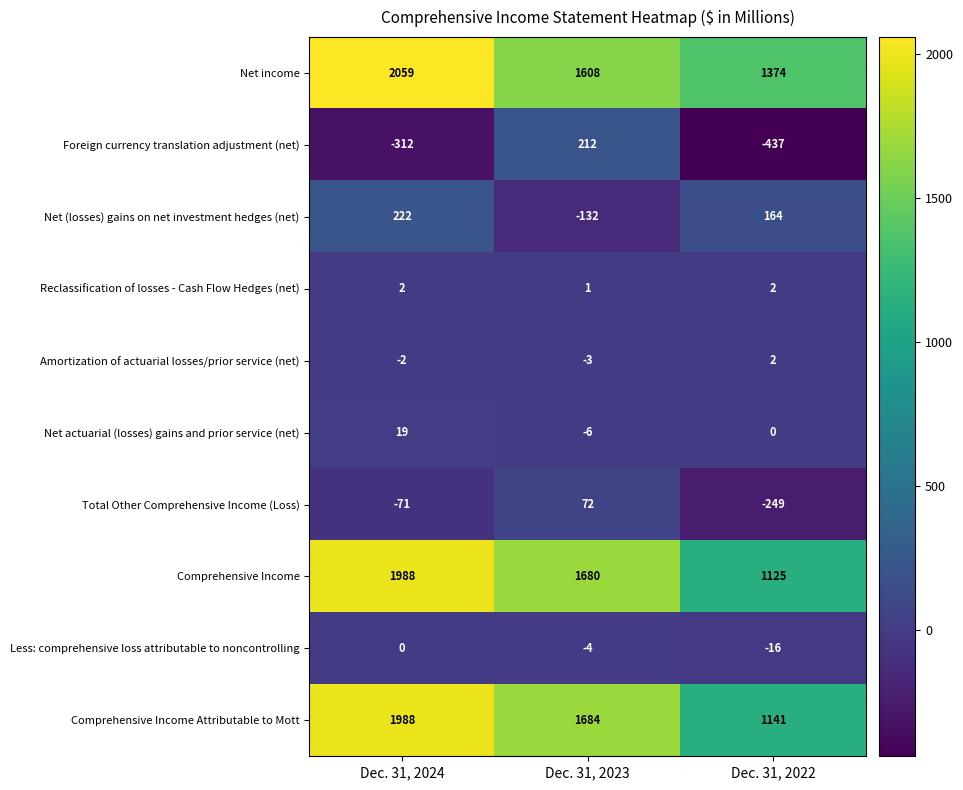

At Dec. 31, 2023, list the series in order from largest to smallest.

Comprehensive Income Attributable to Mott, Comprehensive Income, Net income, Foreign currency translation adjustment (net), Total Other Comprehensive Income (Loss), Reclassification of losses - Cash Flow Hedges (net), Amortization of actuarial losses/prior service (net), Less: comprehensive loss attributable to noncontrolling, Net actuarial (losses) gains and prior service (net), Net (losses) gains on net investment hedges (net)